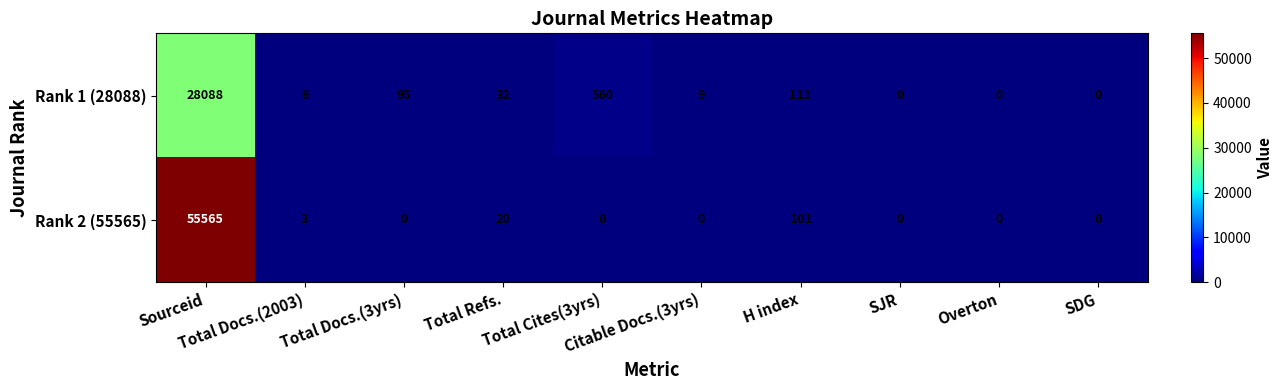

What is the greatest value displayed?

55565